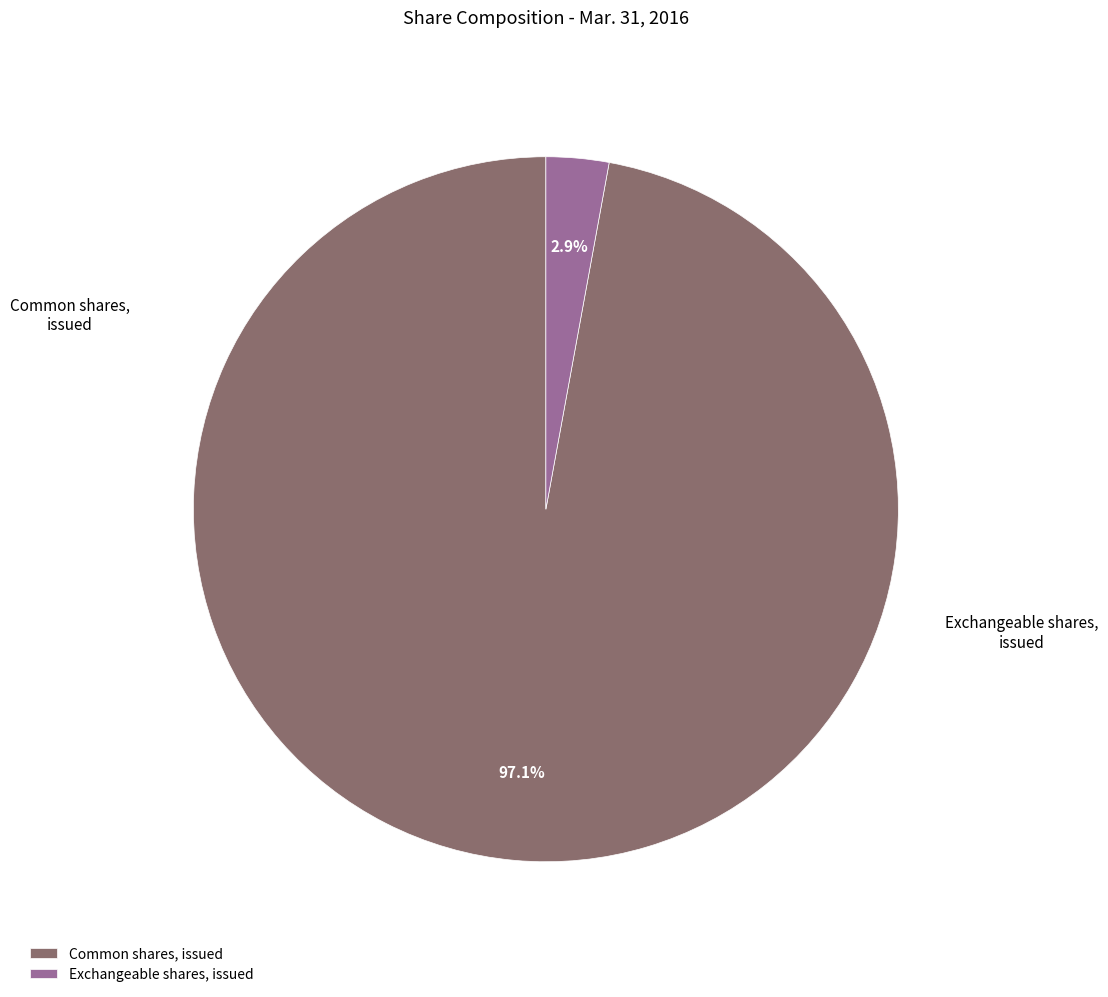

Which category has the smallest portion of the pie?

Exchangeable shares, issued